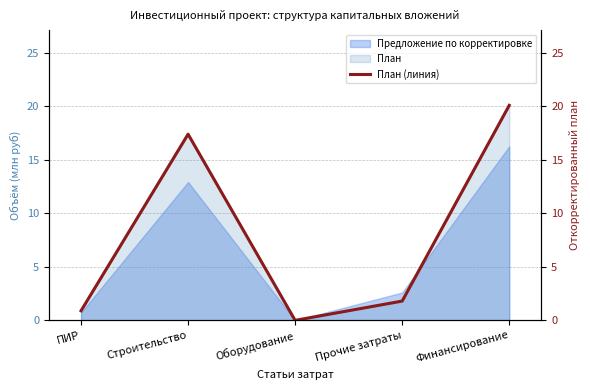

What position from the left is Финансирование?

5